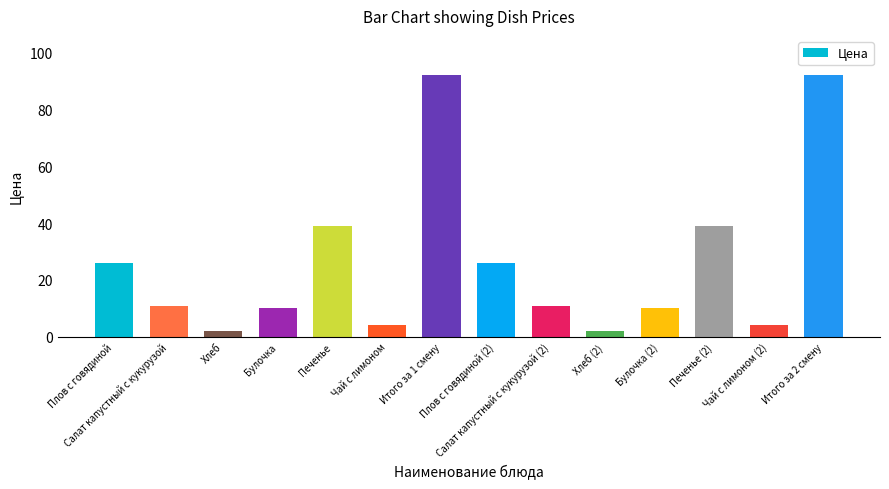

What is the value of the 10th bar from the left?

2